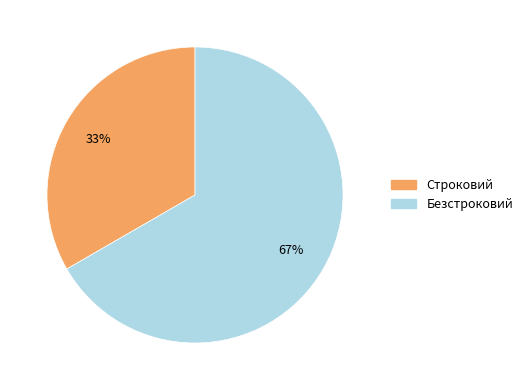

To the nearest percent, what is the combined percentage of Строковий and Безстроковий?

100%